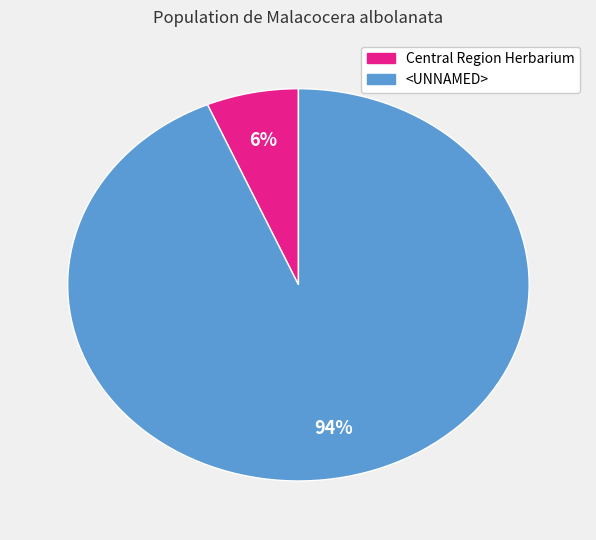

Which has a higher value, Central Region Herbarium or <UNNAMED>?

<UNNAMED>